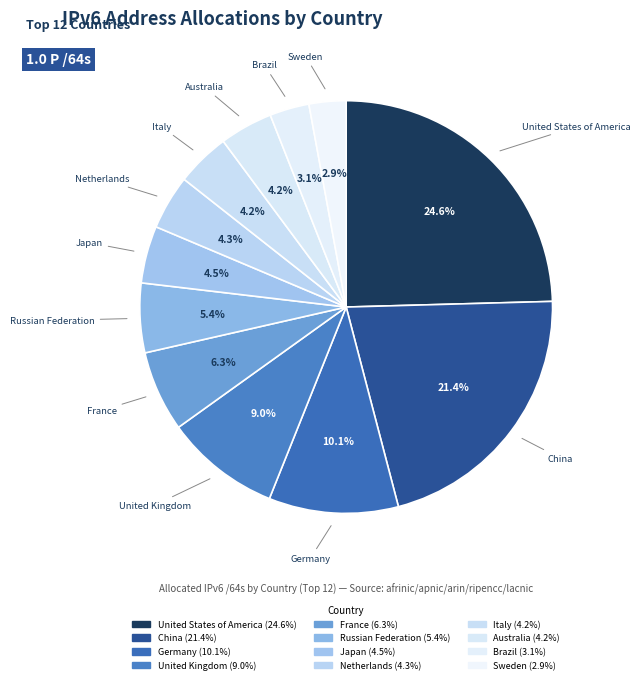

Does any single category account for the majority?

No